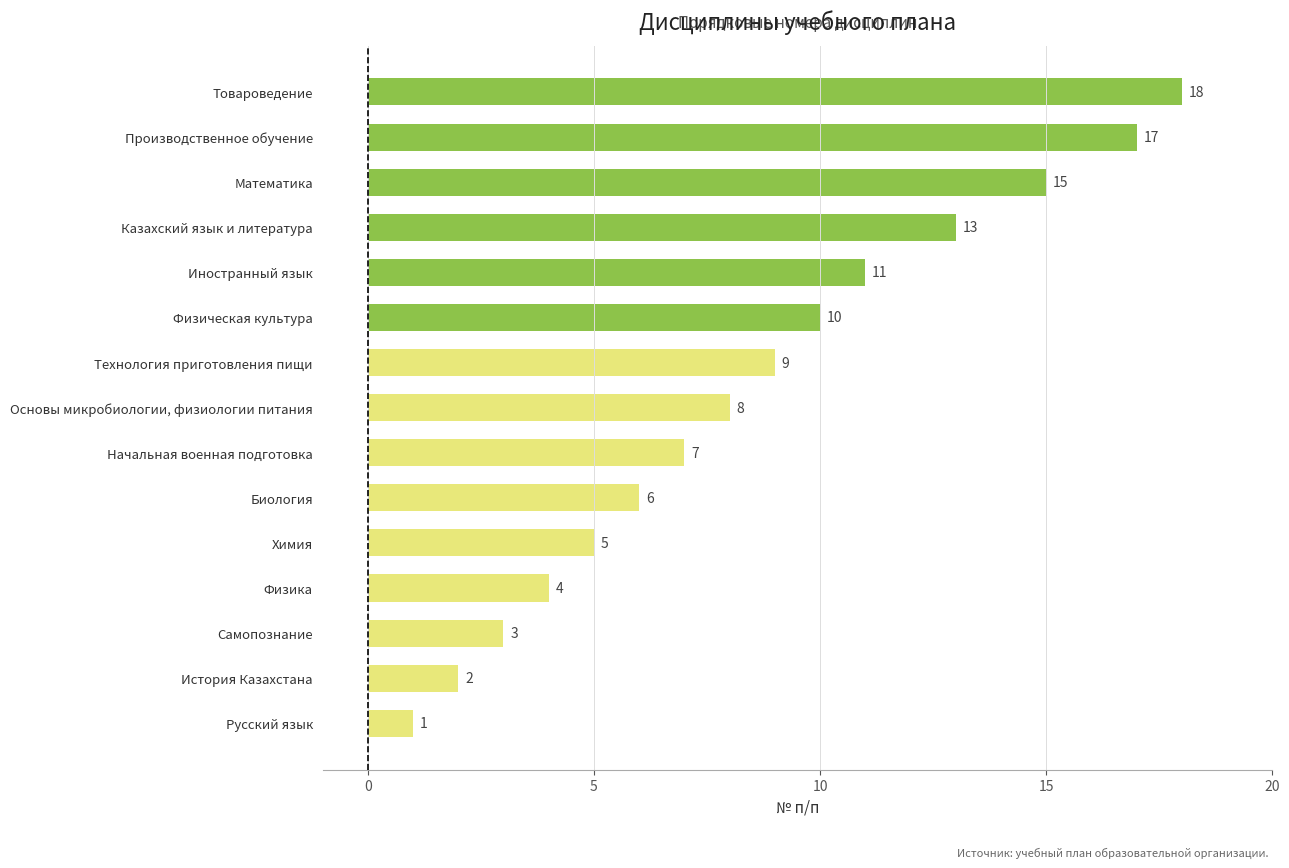

Read the value at Самопознание.

3